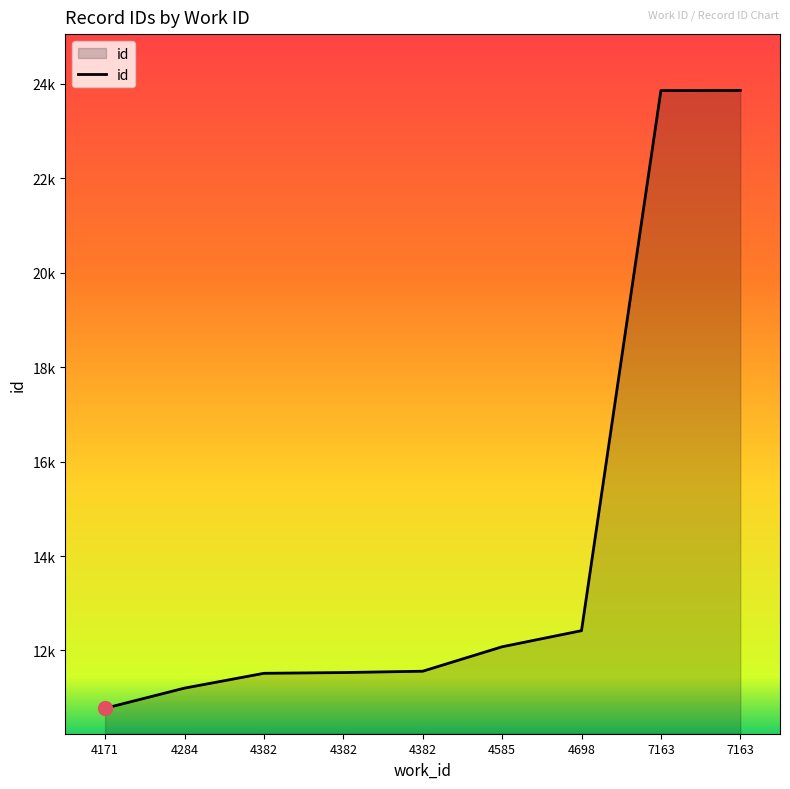

What is the value of the 3rd point from the left?

11517